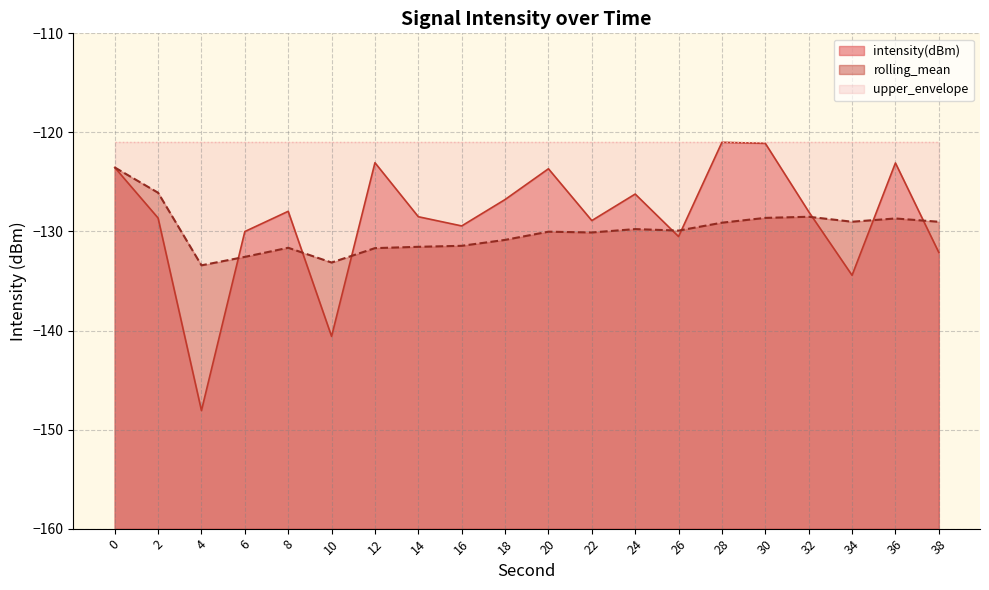

What is the minimum value for rolling_mean?

-133.4